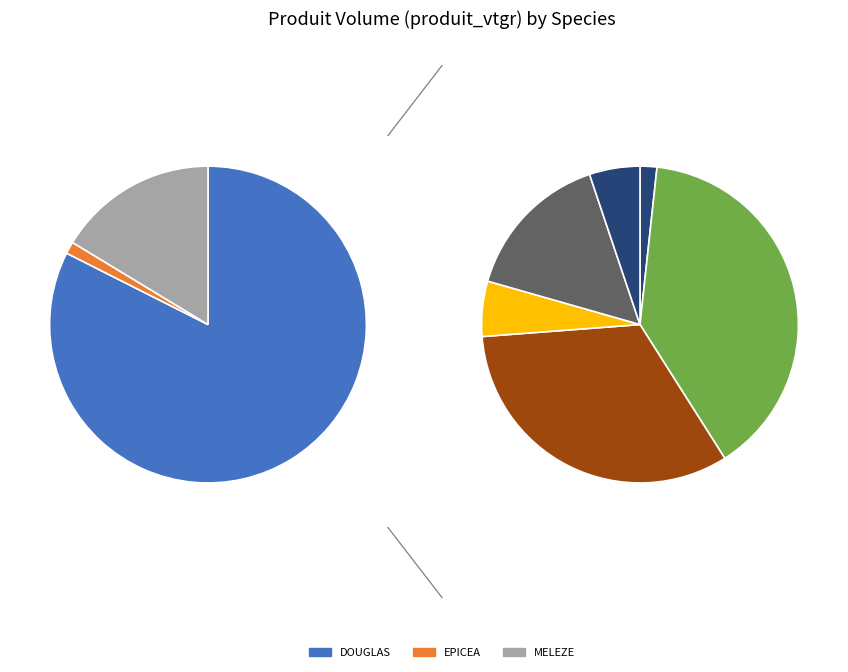

Does any single category account for the majority?

No